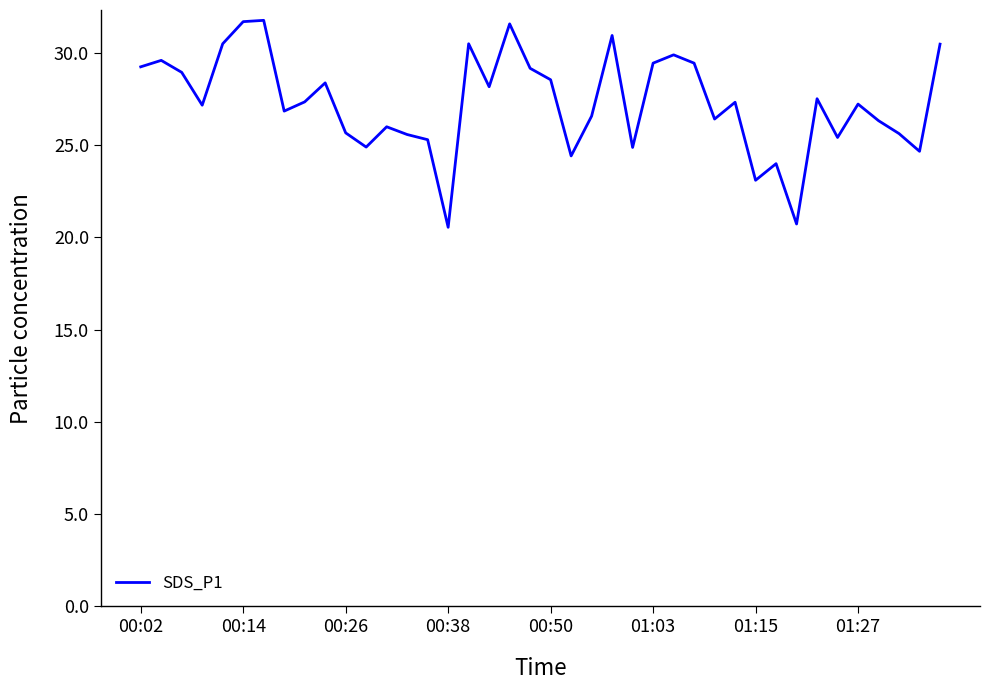

What is the greatest value displayed?

31.8